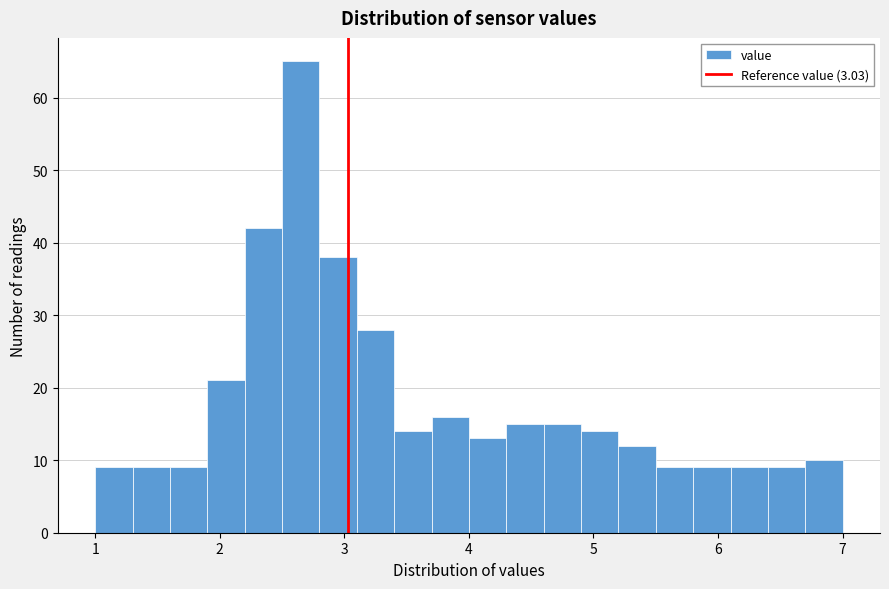

Read against the x-axis, roughly where is the centre of the tallest bar?

2.7